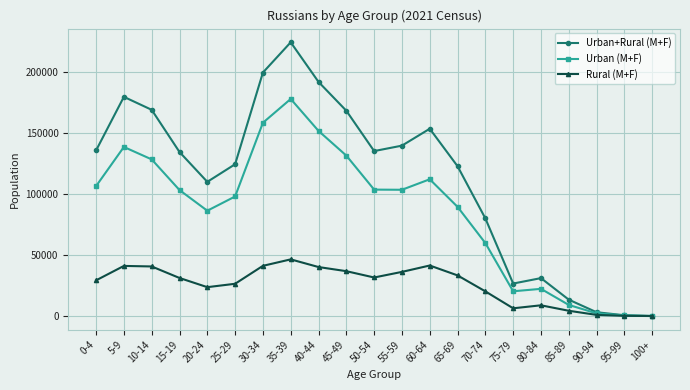

List the series in order of their overall mean, lowest first.

Rural (M+F), Urban (M+F), Urban+Rural (M+F)